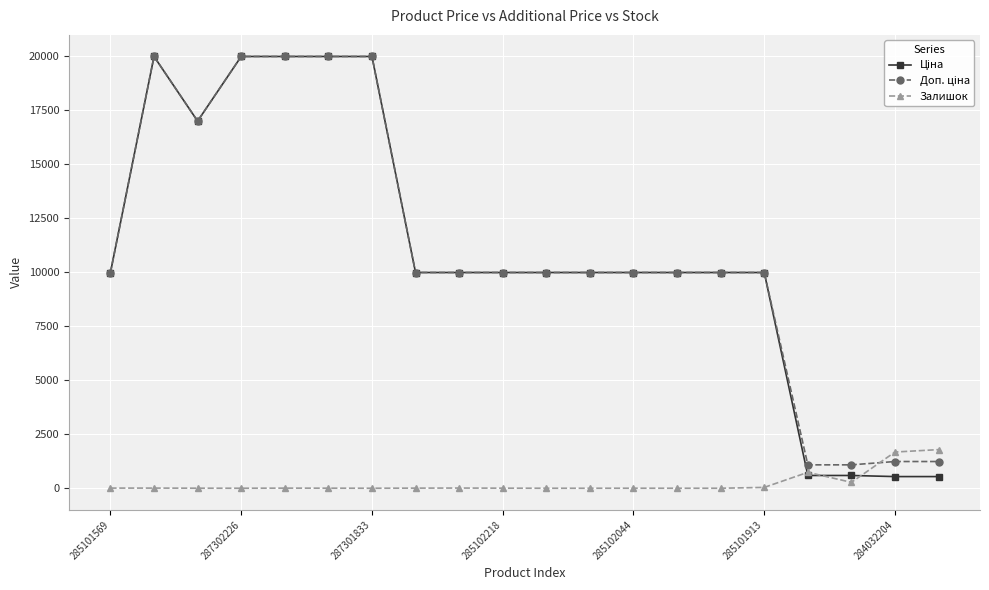

At how many categories does at least one series exceed 7493?

16